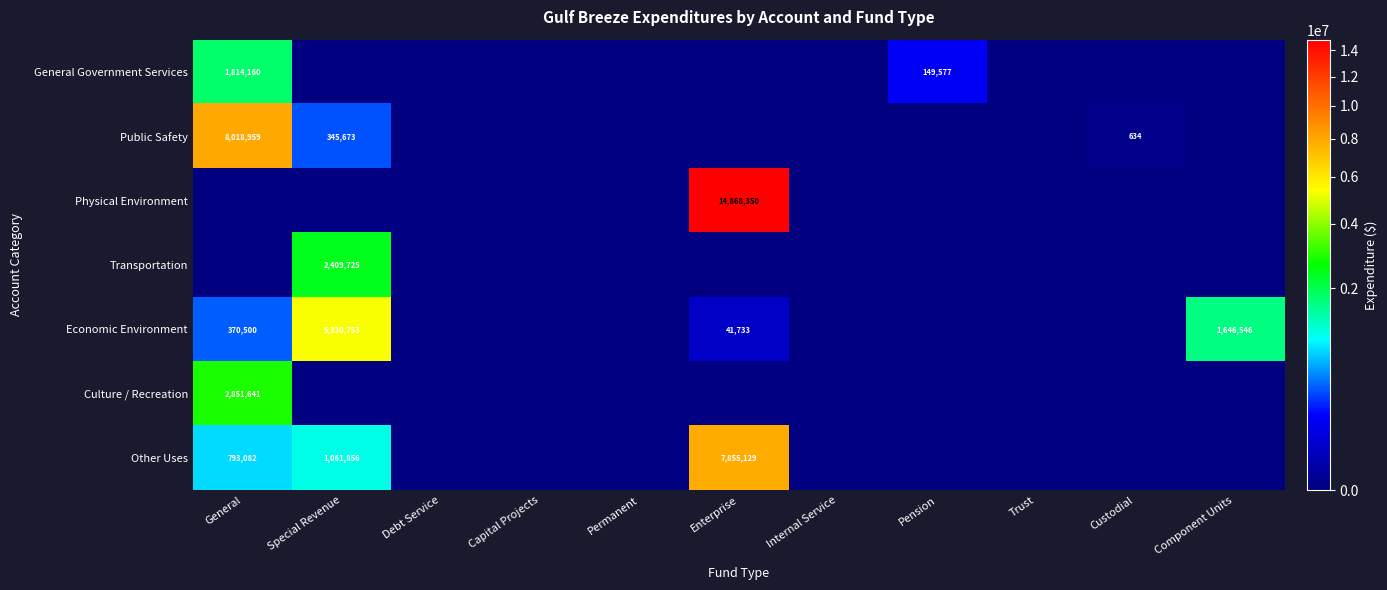

What is the sum of the Economic Environment values at Component Units and Special Revenue?

6977299